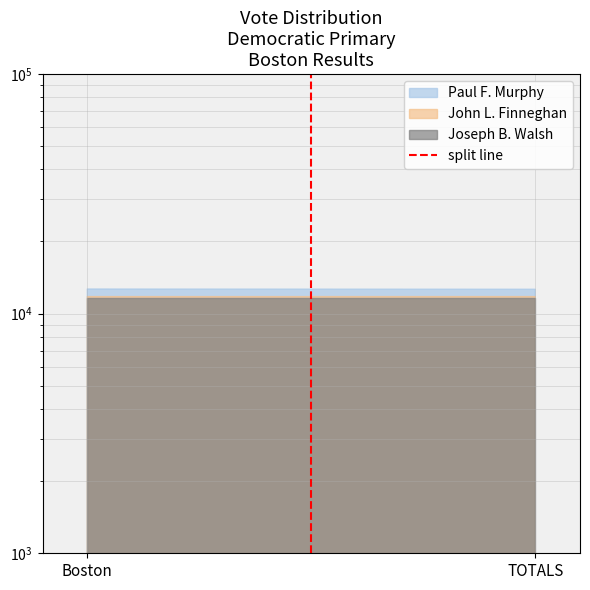

Does the chart have visible grid lines?

Yes